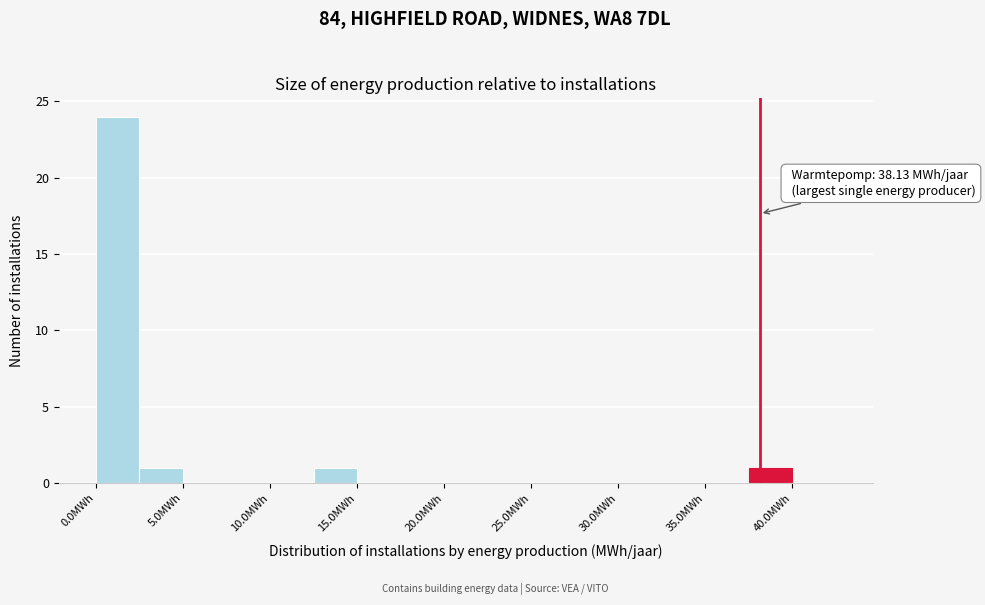

Over which range of the x-axis is the bar tallest?

0.0 to 2.5